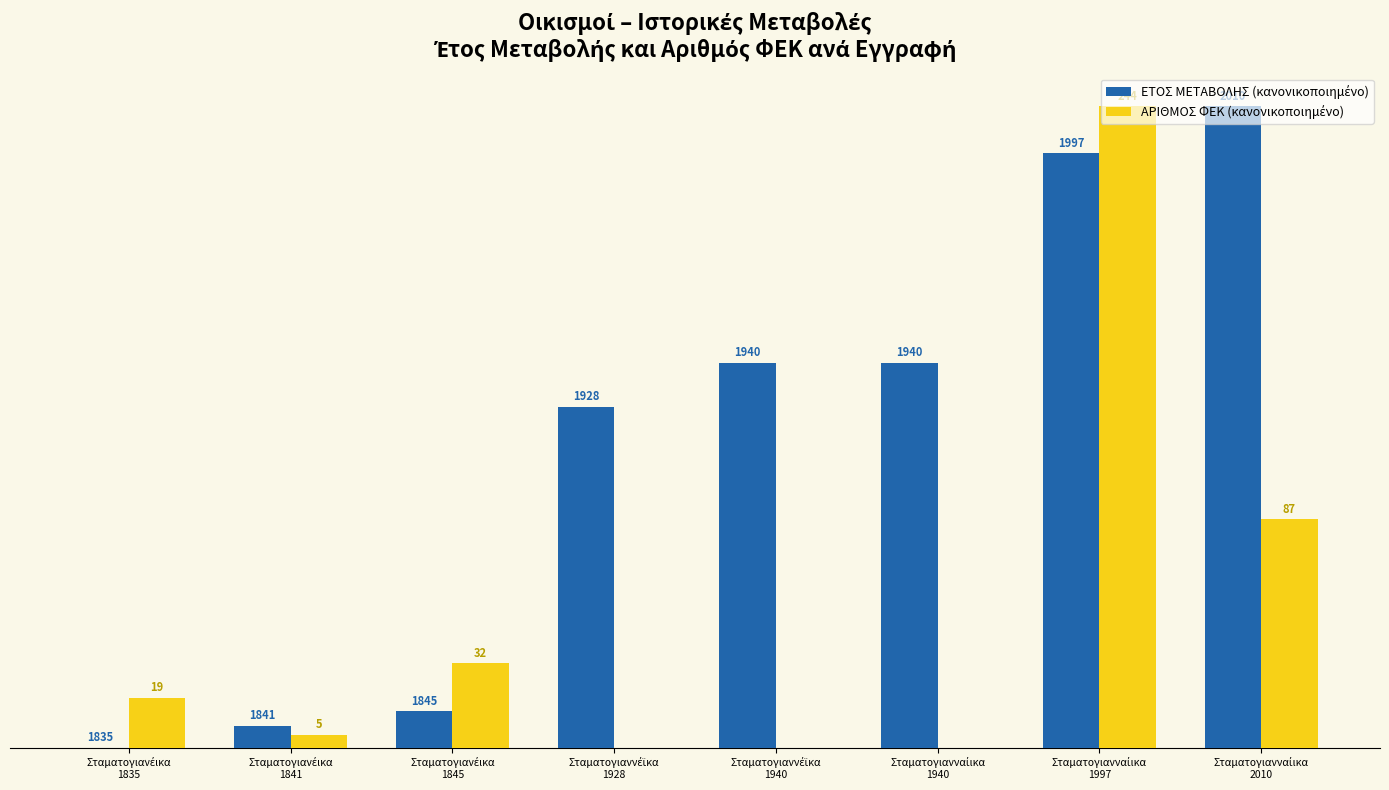

Is it true that ΑΡΙΘΜΟΣ ΦΕΚ (κανονικοποιημένο) equals 0.5 at Σταματογιανέικα
1841?

False